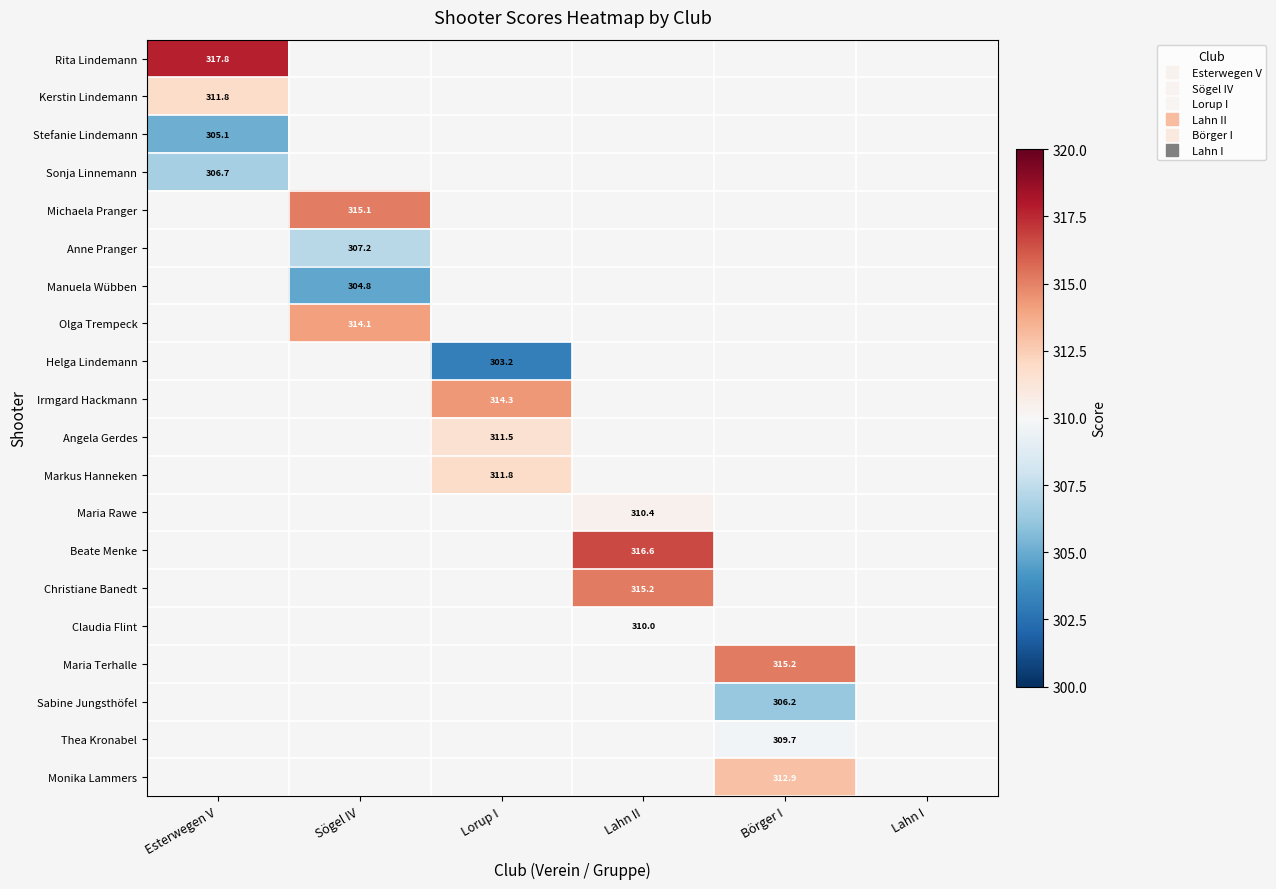

What is the maximum value shown in the chart?

317.8